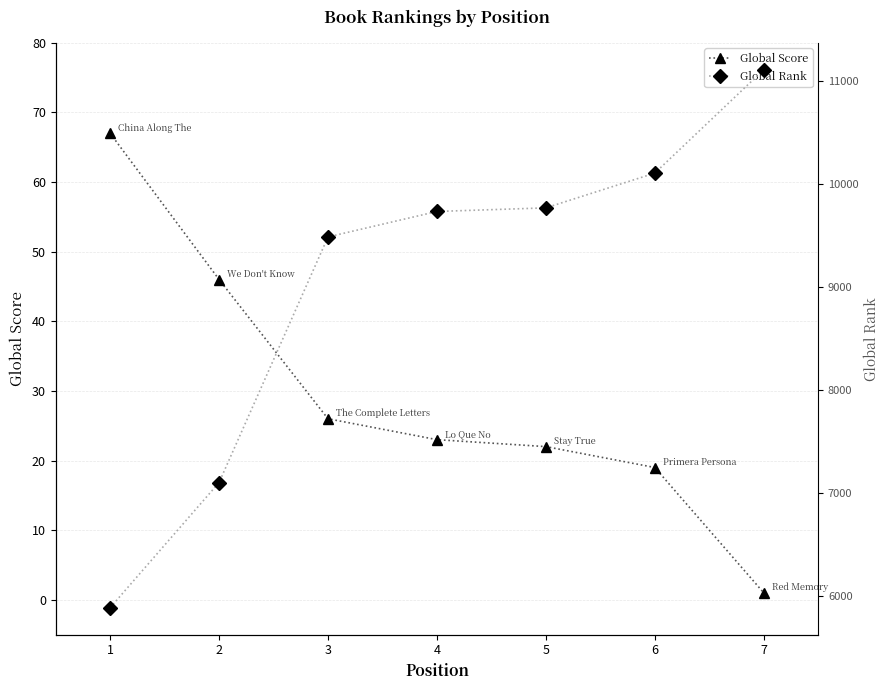

What is the greatest value displayed?

11105